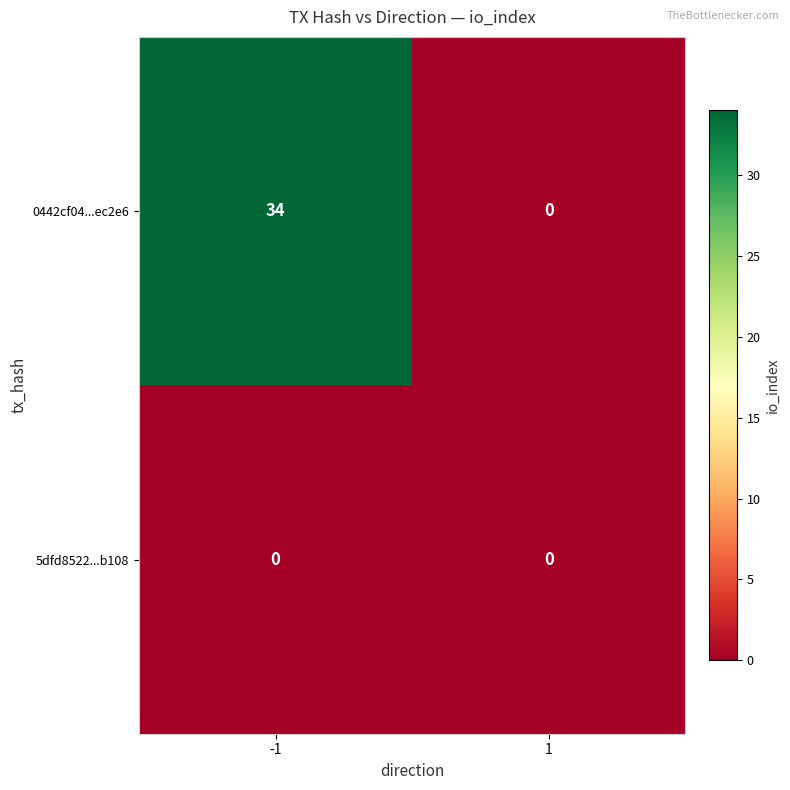

Which series has the widest spread of values?

0442cf04...ec2e6